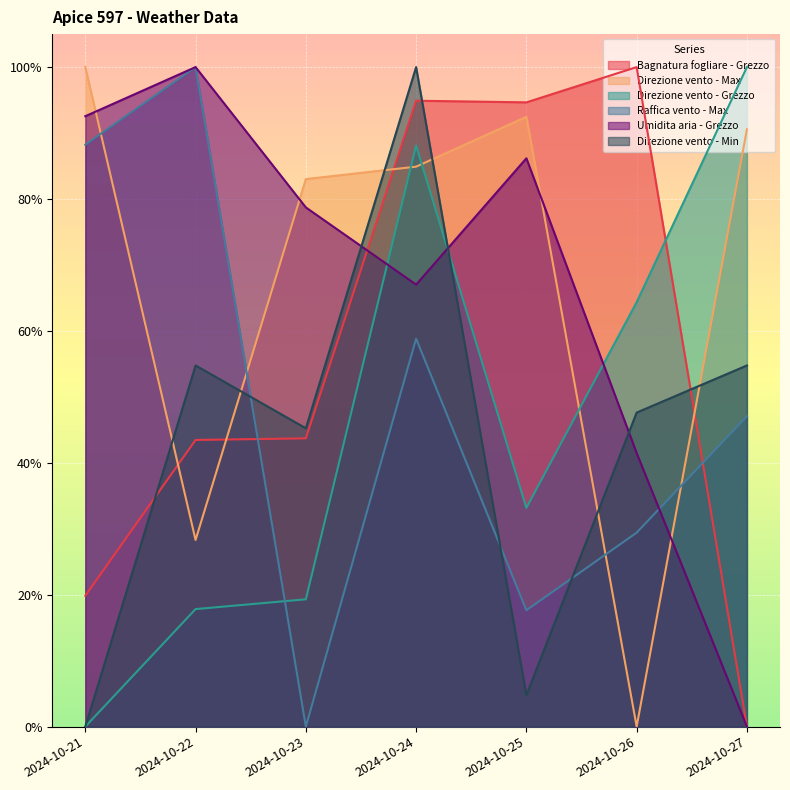

At which category does Raffica vento - Max reach its first local peak?

2024-10-22